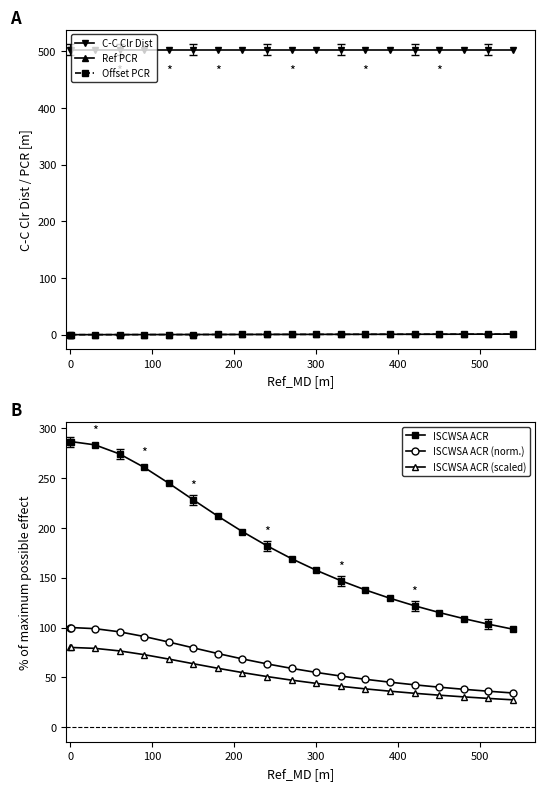

True or false: Offset PCR and C-C Clr Dist intersect in this chart.

False